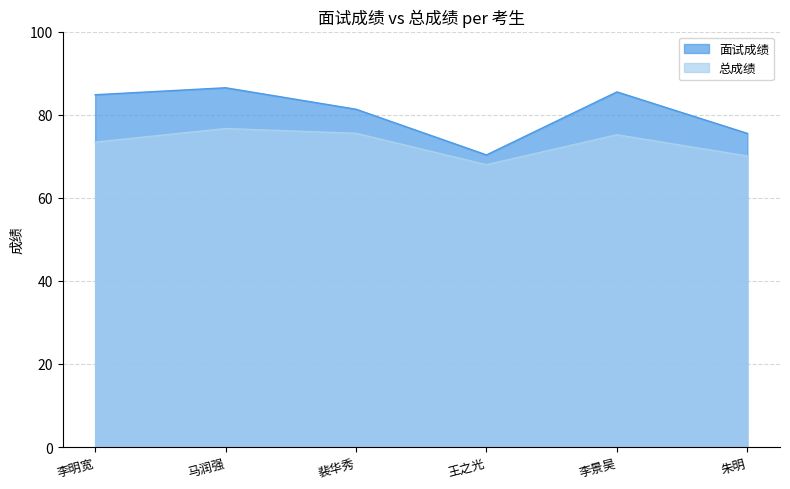

What is the label of the 2nd point from the left?

马润强